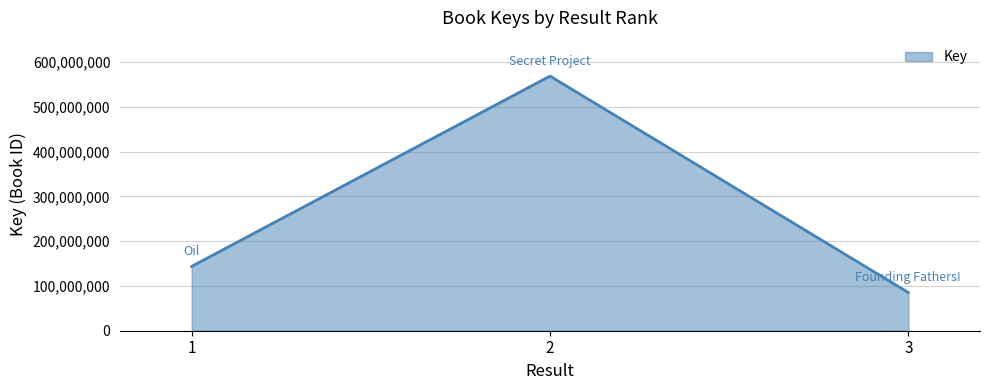

What is the minimum value shown in the chart?

85404258